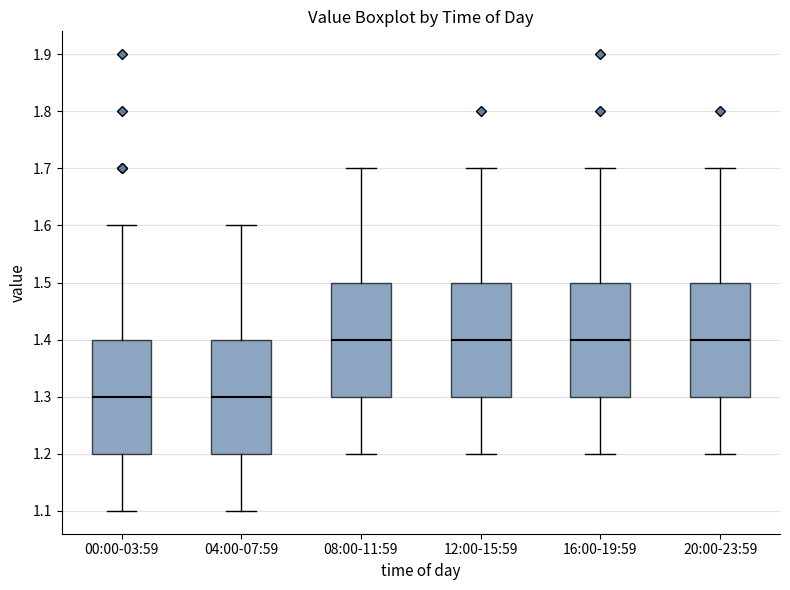

Reading left to right, read every box against the y-axis: the position of its median line, the range the box covers, and the ends of its whiskers. The values are not printed on the chart, so give them approximately, as read against the axis.

00:00-03:59: median 1.3, box 1.2 to 1.4, whiskers 1.1 to 1.6
04:00-07:59: median 1.3, box 1.2 to 1.4, whiskers 1.1 to 1.6
08:00-11:59: median 1.4, box 1.3 to 1.5, whiskers 1.2 to 1.7
12:00-15:59: median 1.4, box 1.3 to 1.5, whiskers 1.2 to 1.7
16:00-19:59: median 1.4, box 1.3 to 1.5, whiskers 1.2 to 1.7
20:00-23:59: median 1.4, box 1.3 to 1.5, whiskers 1.2 to 1.7